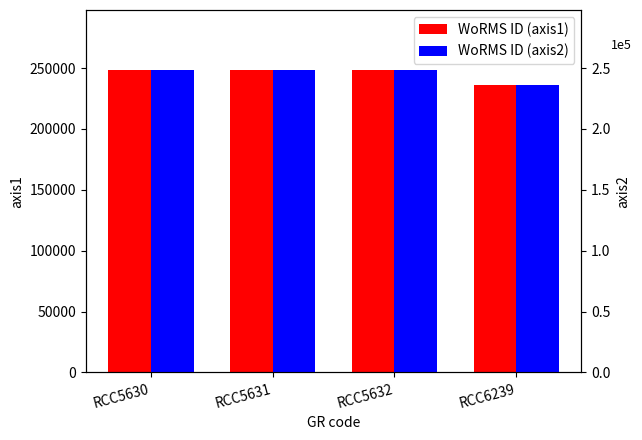

At which category is the sum across all series the highest?

RCC5630